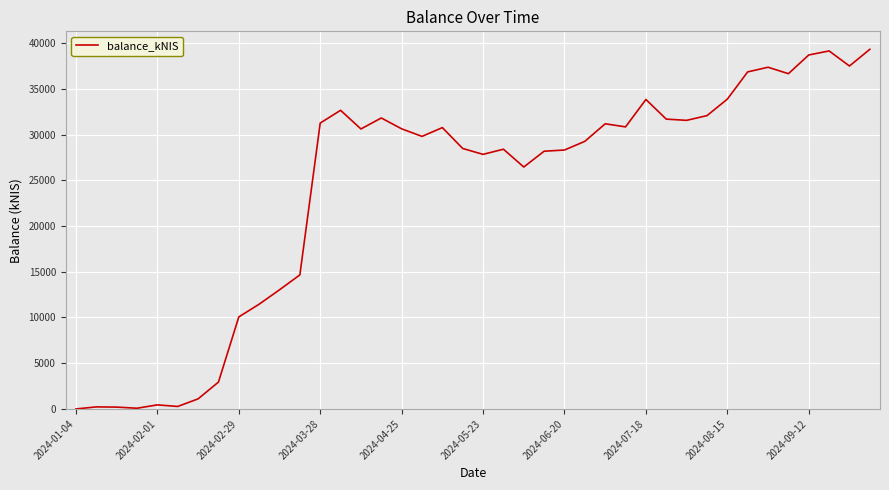

What is the maximum value shown in the chart?

39327.0